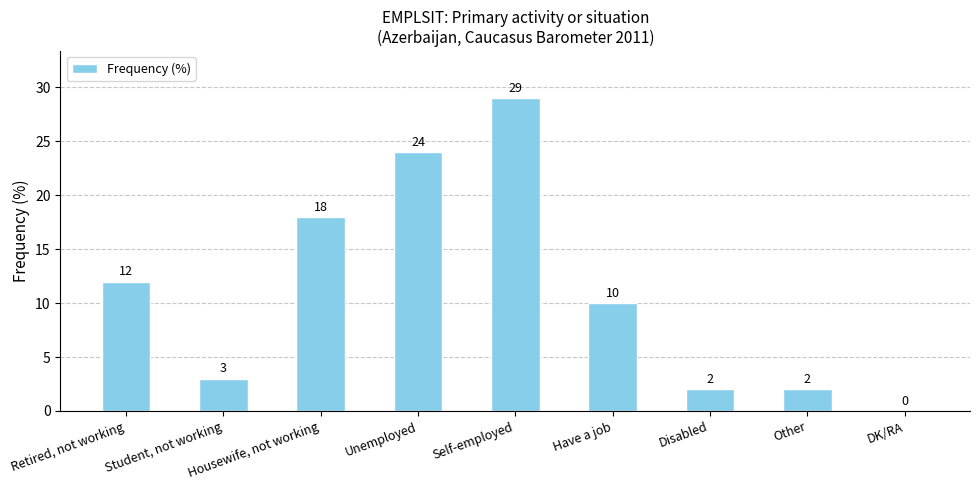

How many distinct data groups are displayed?

1